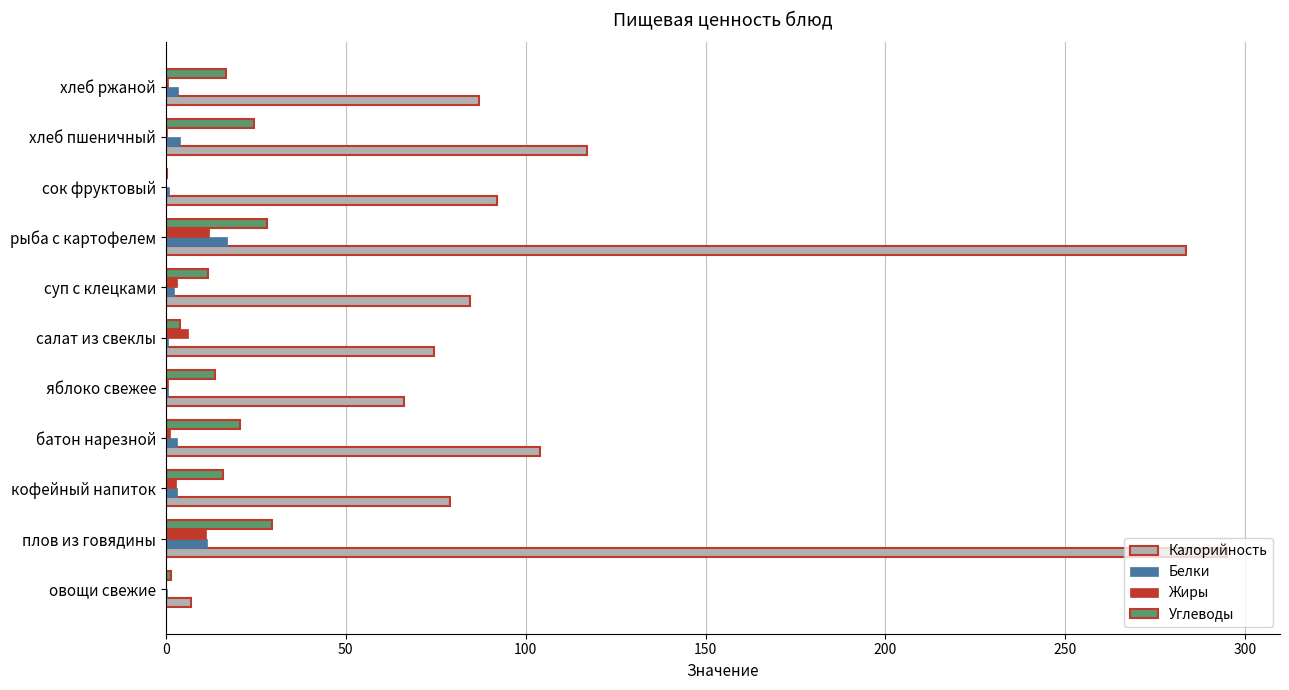

Is the value of Калорийность at рыба с картофелем greater than the value of Белки at сок фруктовый?

Yes